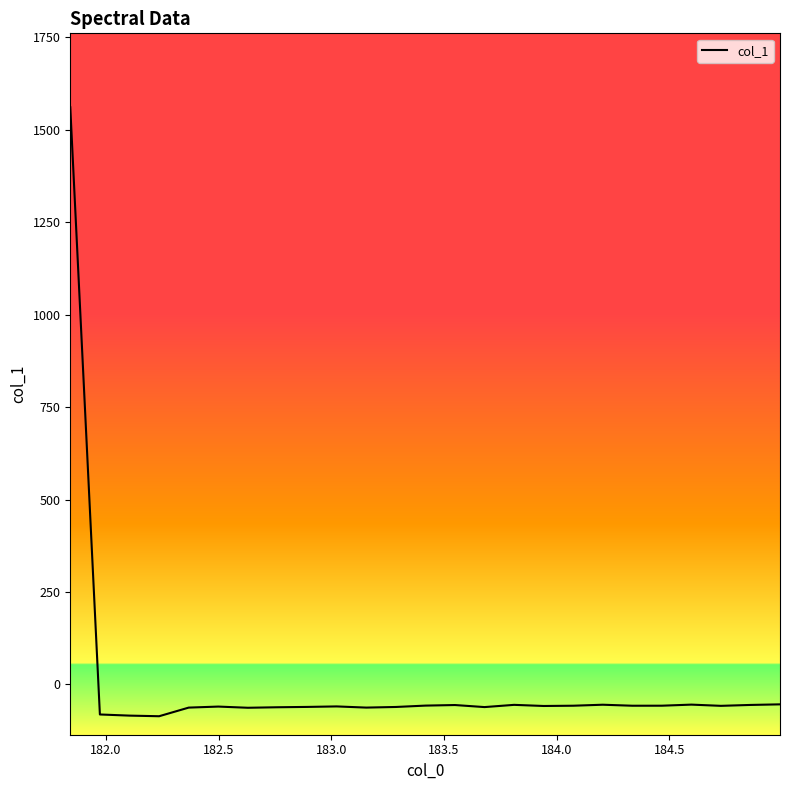

What is the sum of all values?

83.0